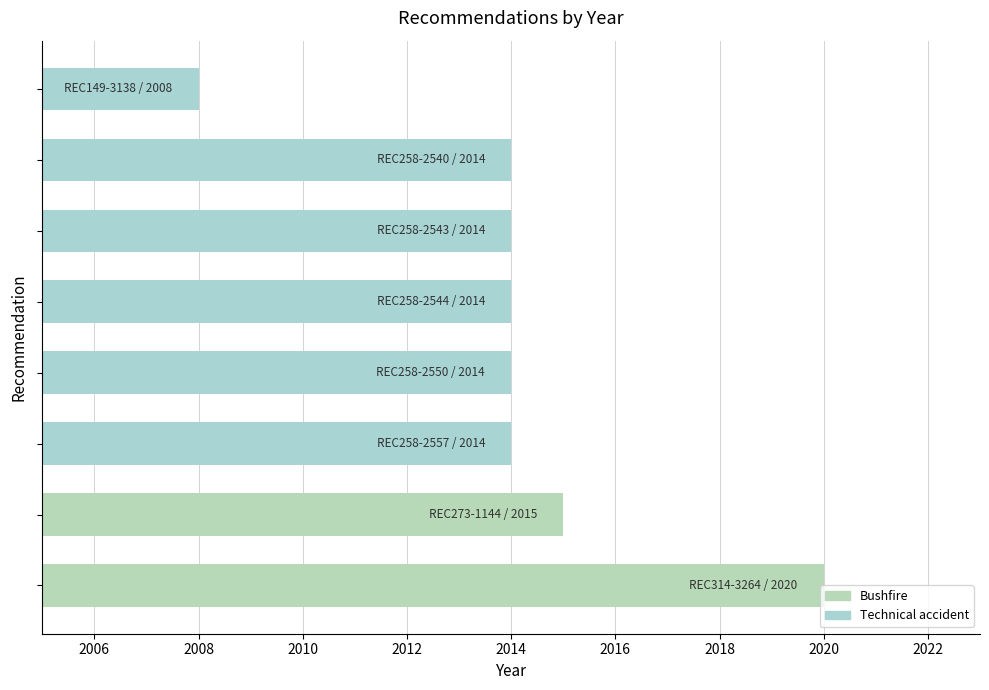

What is the maximum value shown in the chart?

2020